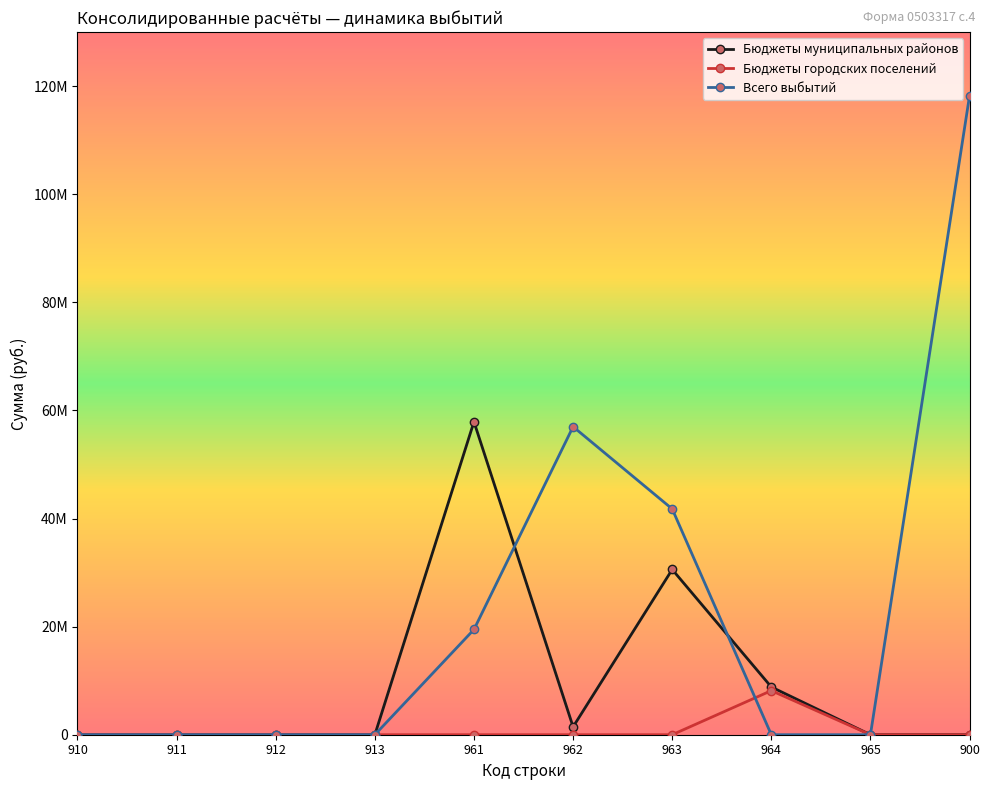

Reading left to right, what are all the values shown in this chart?

Бюджеты муниципальных районов: 0.0	0.0	0.0	0.0	57902577.8	1456297.4	30569300.0	8828326.8	0.0	0.0
Бюджеты городских поселений: 0.0	0.0	0.0	0.0	0.0	0.0	0.0	8155975.7	0.0	0.0
Всего выбытий: 0.0	0.0	0.0	0.0	19470575.7	56986643.1	41769858.8	0.0	0.0	118227077.6